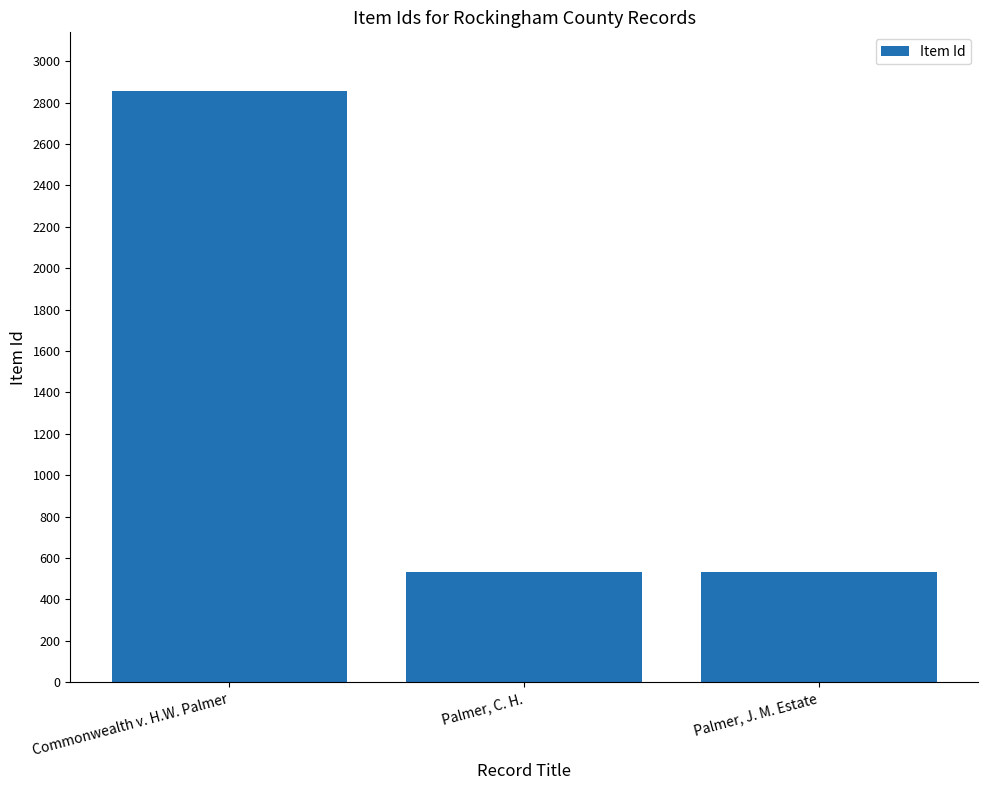

The chart shows a value of 2854 at Commonwealth v. H.W. Palmer. True or false?

True